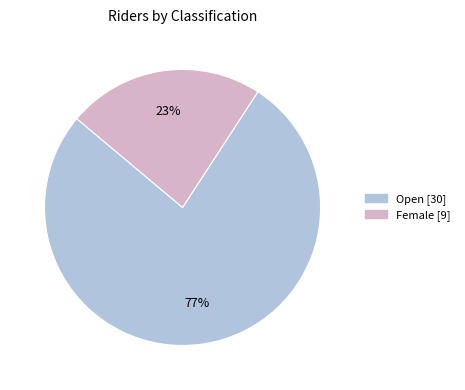

Which has a higher value, Female or Open?

Open